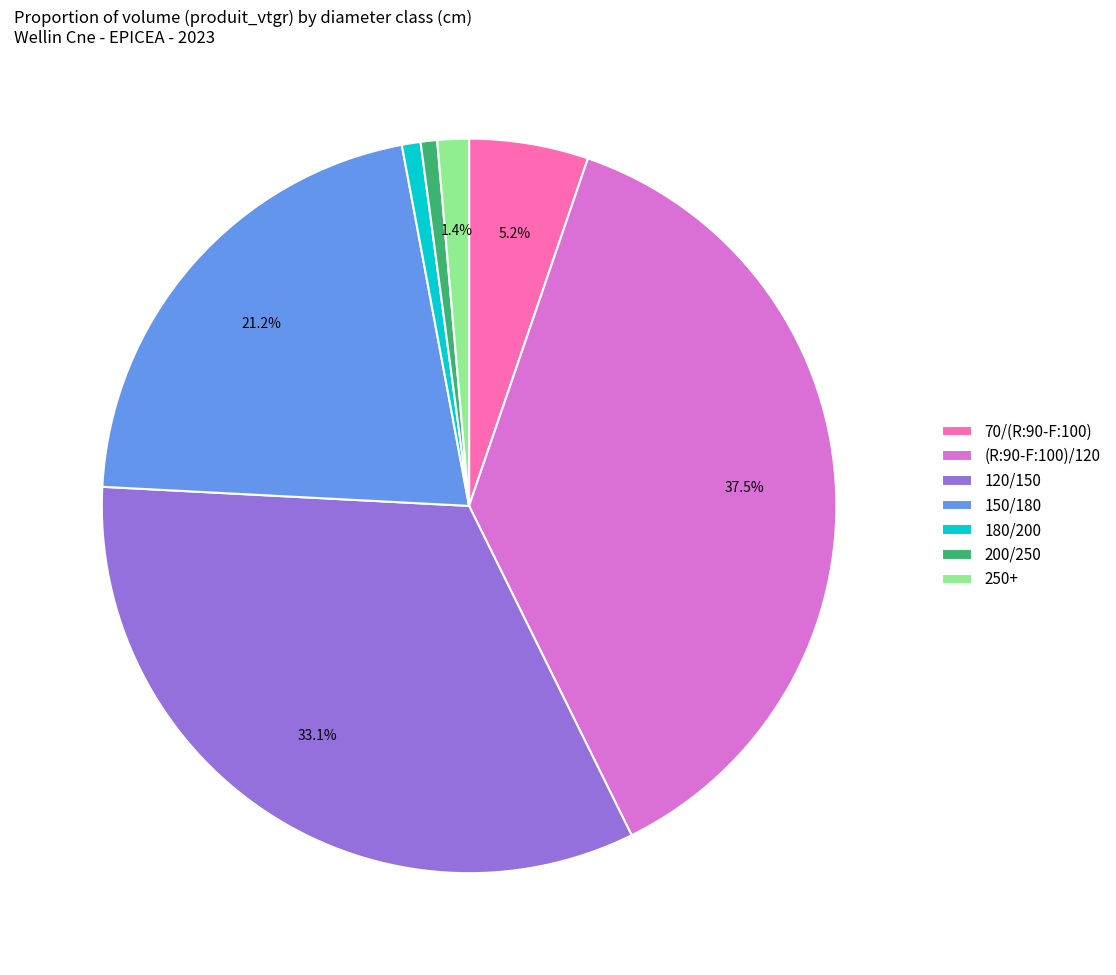

True or false: 150/180 accounts for 34% of the total.

False